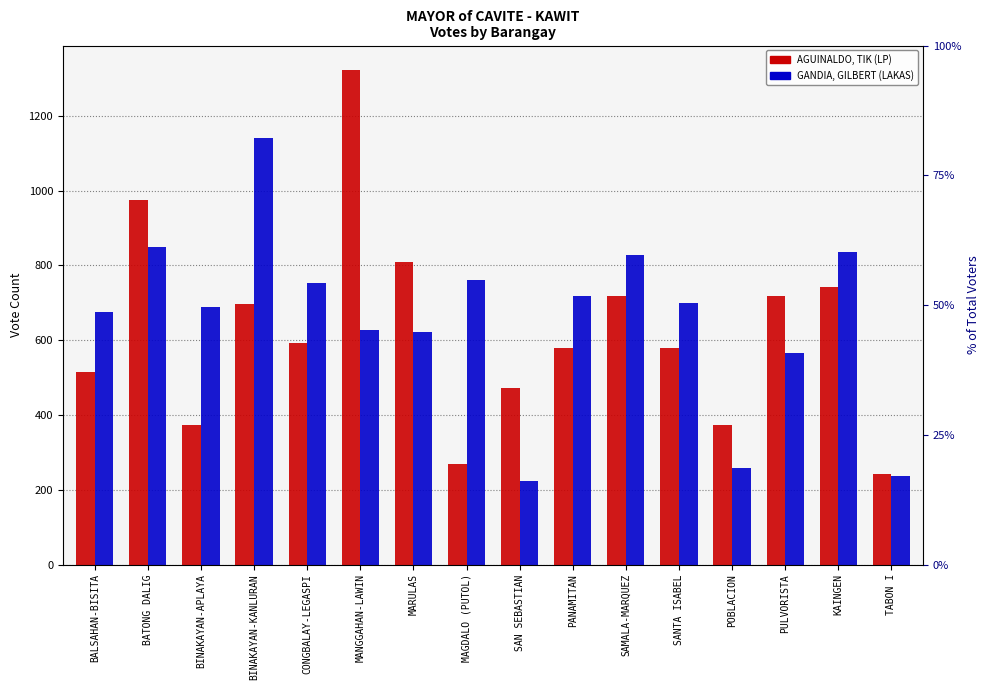

Rank the categories by GANDIA, GILBERT (LAKAS) value from highest to lowest.

BINAKAYAN-KANLURAN, BATONG DALIG, KAINGEN, SAMALA-MARQUEZ, MAGDALO (PUTOL), CONGBALAY-LEGASPI, PANAMITAN, SANTA ISABEL, BINAKAYAN-APLAYA, BALSAHAN-BISITA, MANGGAHAN-LAWIN, MARULAS, PULVORISTA, POBLACION, TABON I, SAN SEBASTIAN